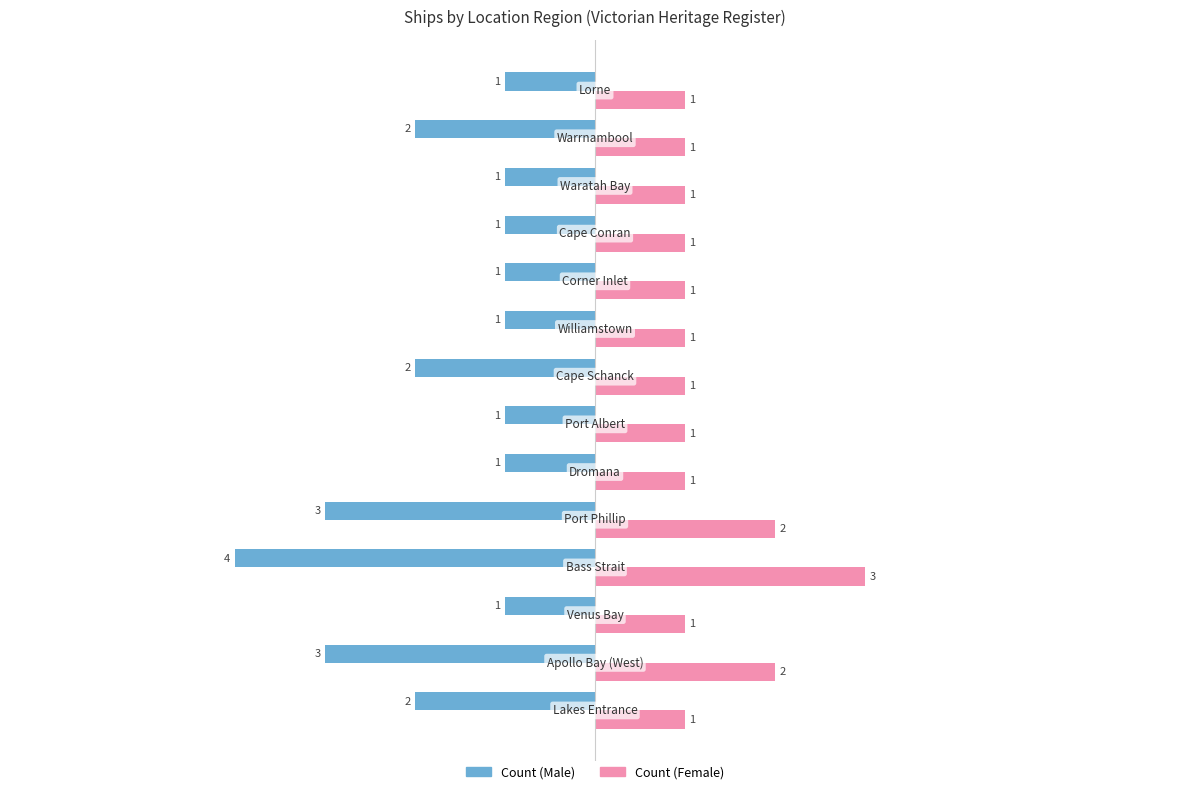

Rank the series by their average value, from lowest to highest.

Count (Male), Count (Female)